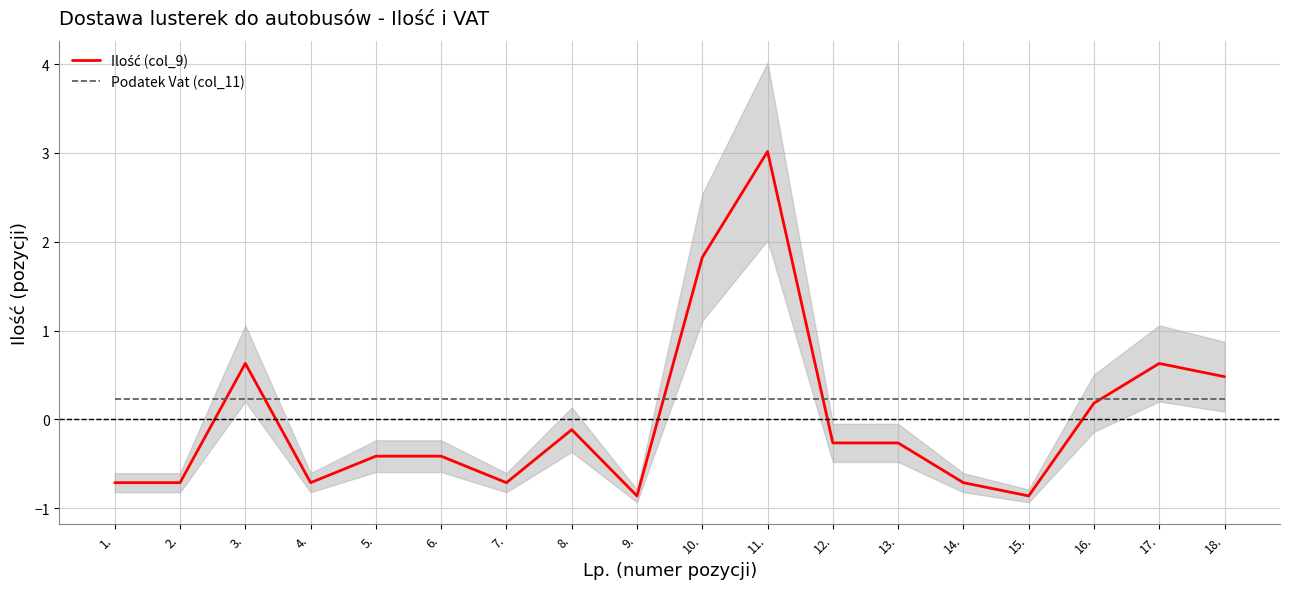

True or false: Podatek Vat (col_11) and Ilość (col_9) intersect in this chart.

True